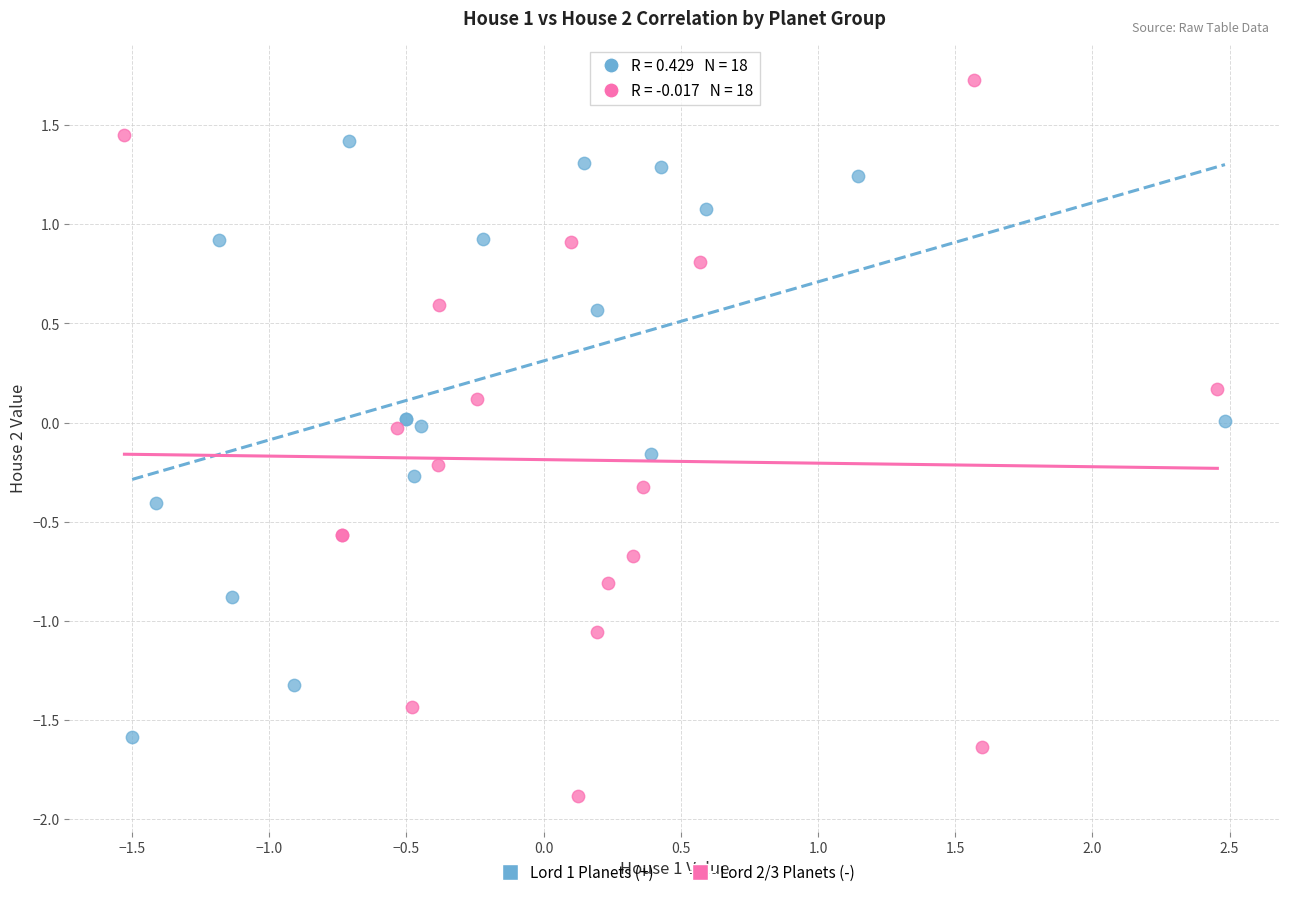

Which series has the largest Y range (max minus min)?

Lord 2/3 Planets (-)